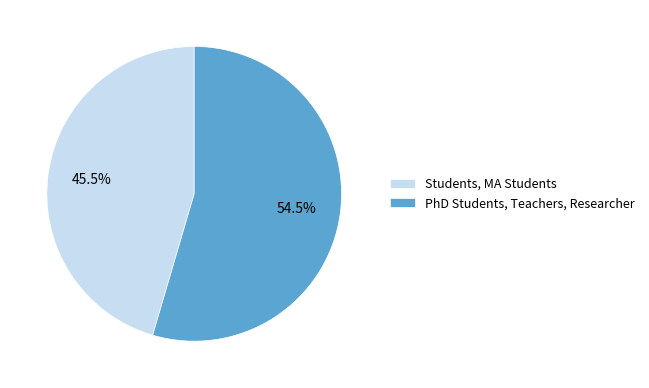

Between Students, MA Students and PhD Students, Teachers, Researcher, which is larger?

PhD Students, Teachers, Researcher